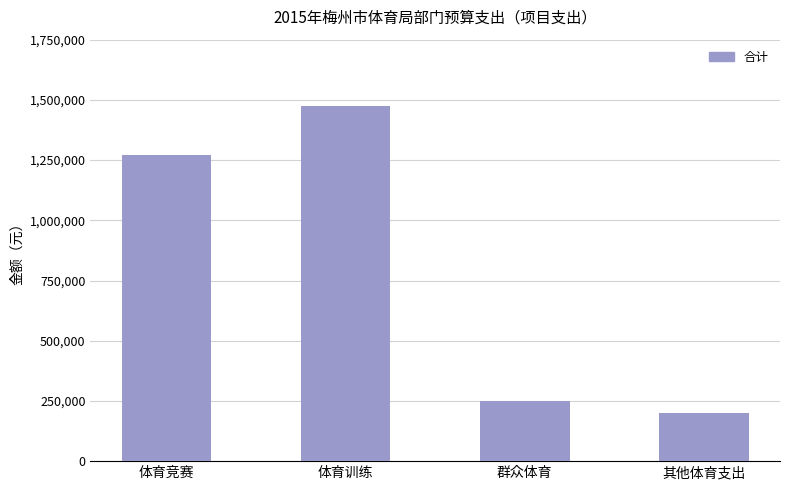

Where is the data nearest to the value 836500?

体育竞赛